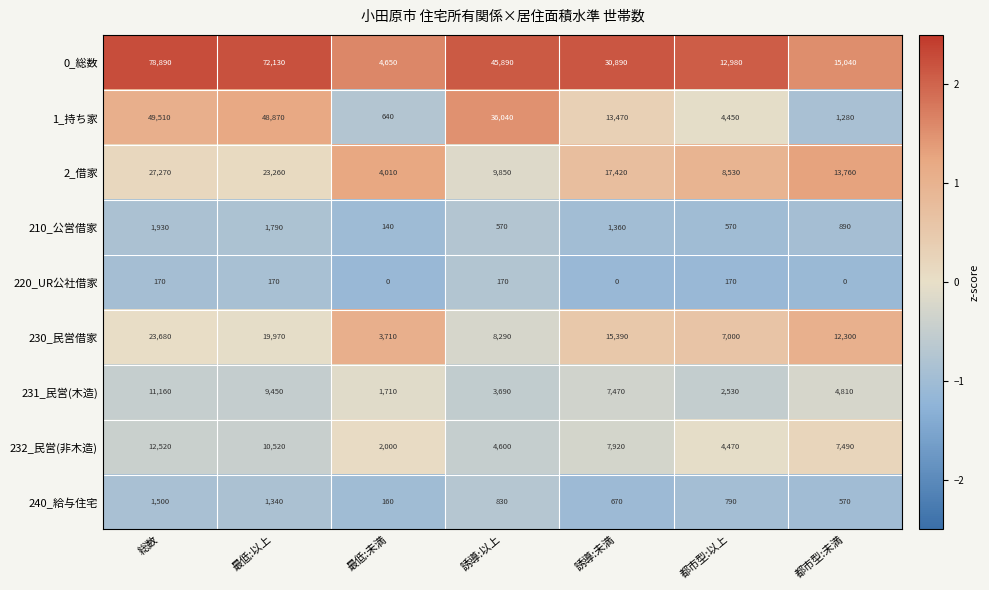

Count the number of data series in this chart.

9